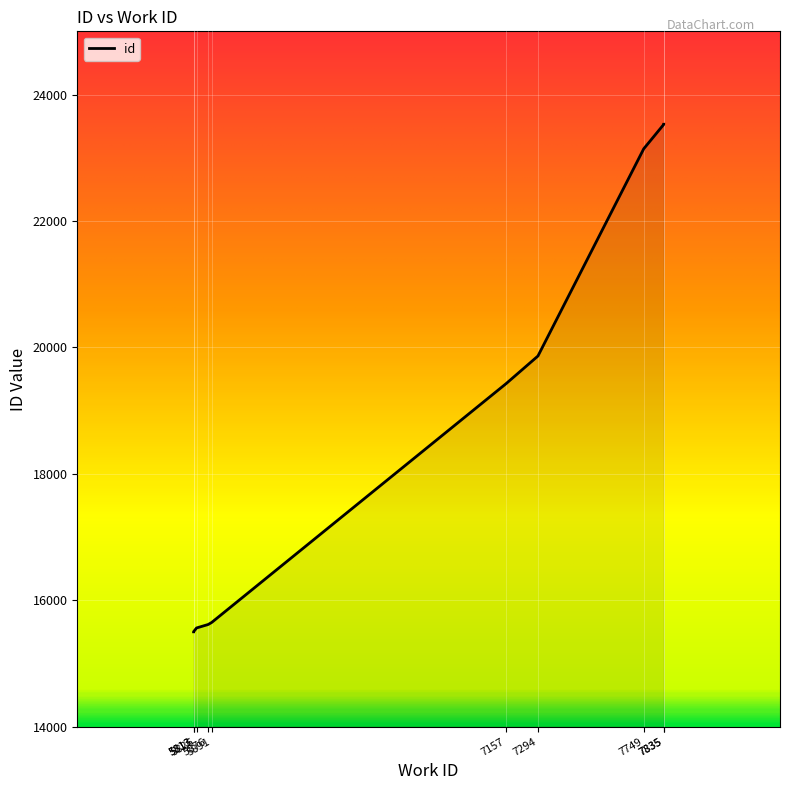

The chart shows a value of 26600 at 7157. True or false?

False